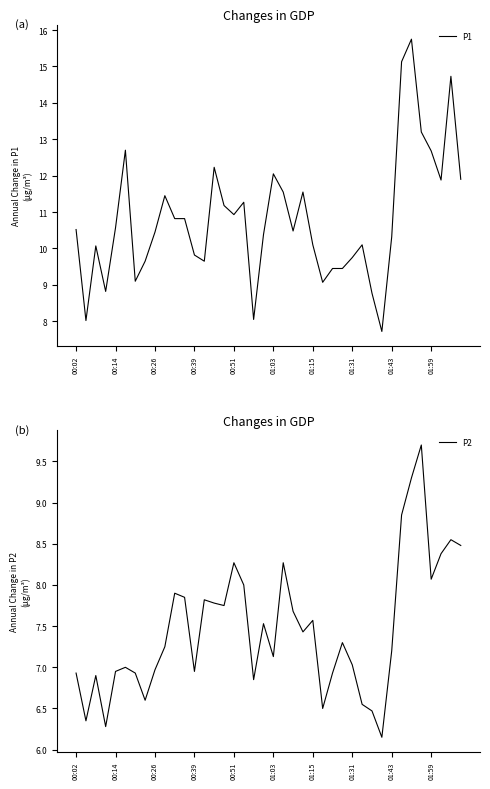

Rank the categories by P1 value from highest to lowest.

34, 33, 38, 35, 01:03, 36, 14, 20, 39, 37, 21, 23, 01:59, 17, 15, 16, 10, 11, 00:51, 00:02, 22, 01:43, 19, 32, 24, 29, 00:26, 12, 28, 01:31, 13, 26, 27, 01:15, 25, 00:39, 30, 18, 00:14, 31